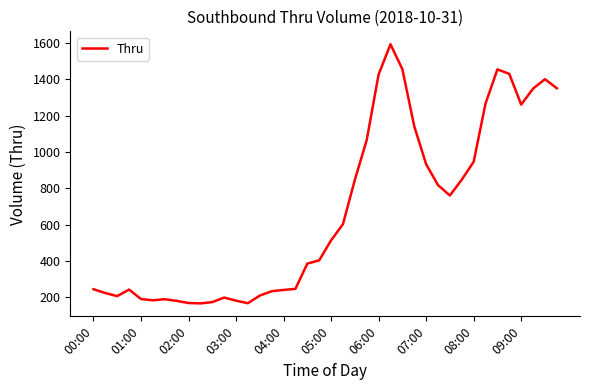

What is the difference between the maximum and second lowest values?

1425